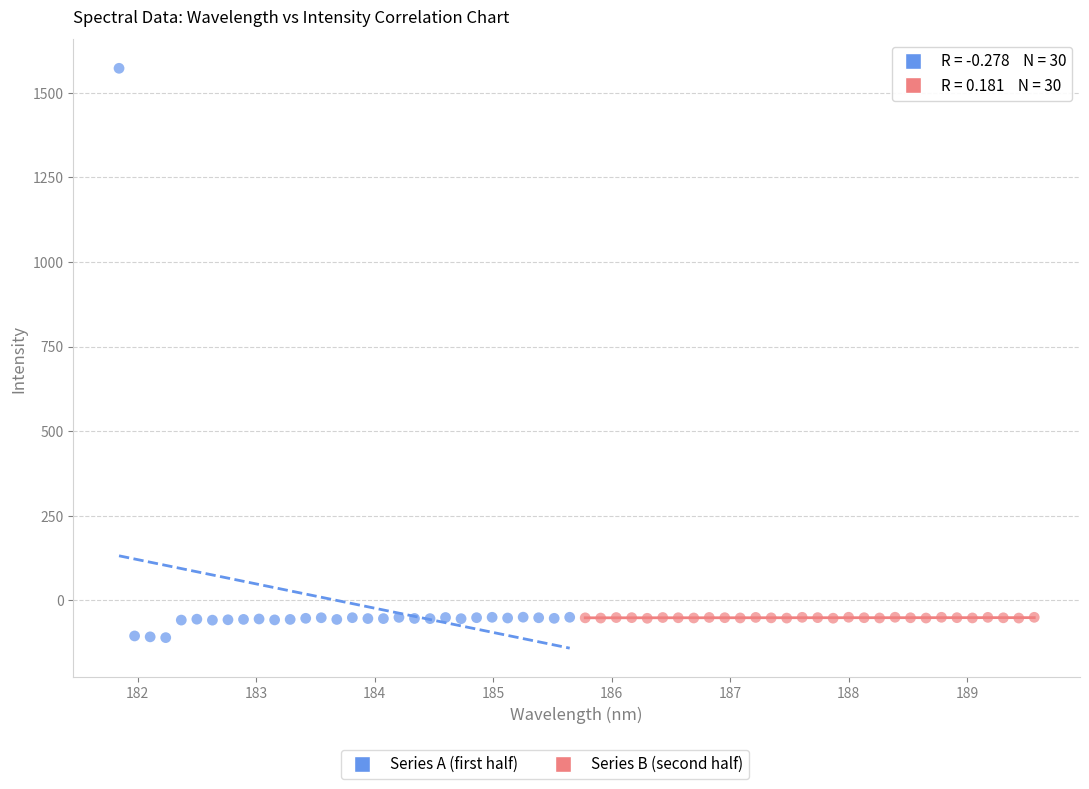

Which series contains the highest Y value?

Series A (first half)